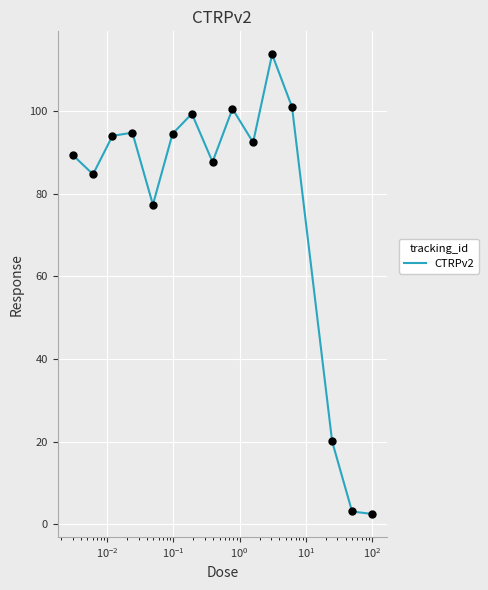

What is the maximum value shown in the chart?

113.8